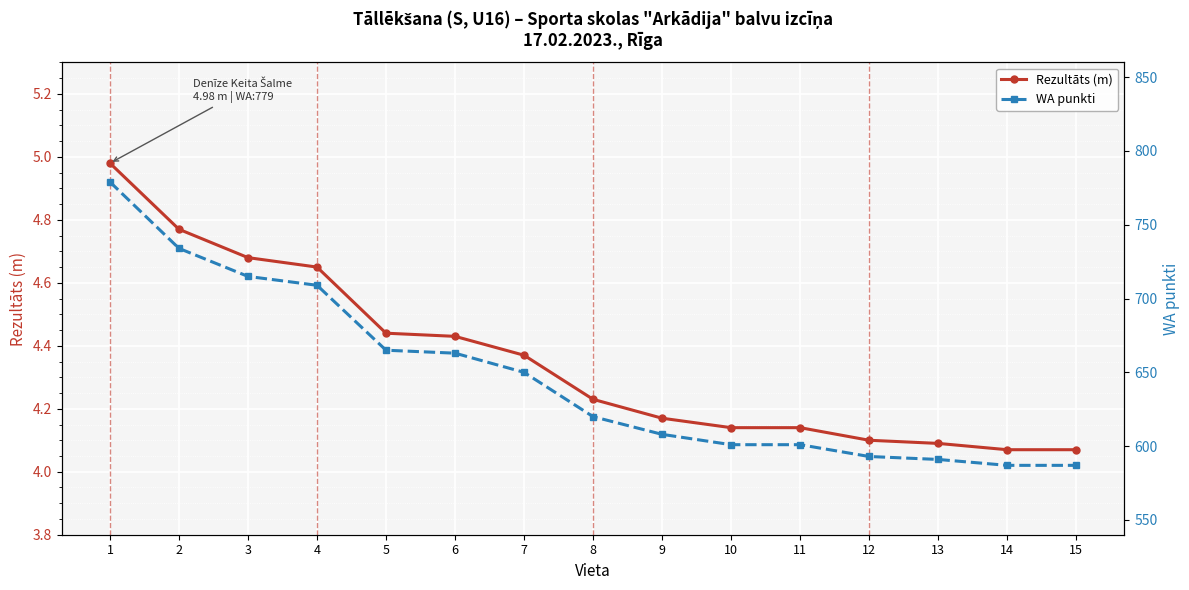

True or false: WA punkti and Rezultāts (m) cross at least once.

False